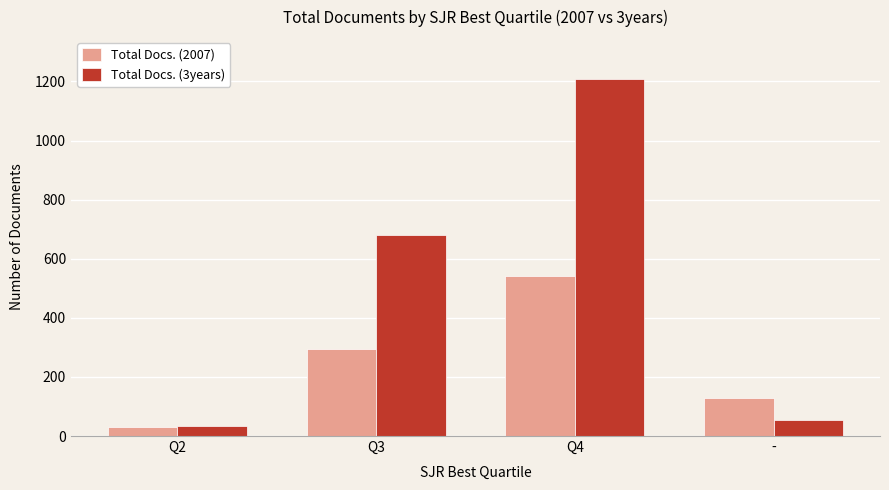

Reading left to right, list all the values displayed in this chart.

Total Docs. (2007): Q2=29	Q3=296	Q4=541	-=129
Total Docs. (3years): Q2=35	Q3=681	Q4=1207	-=54